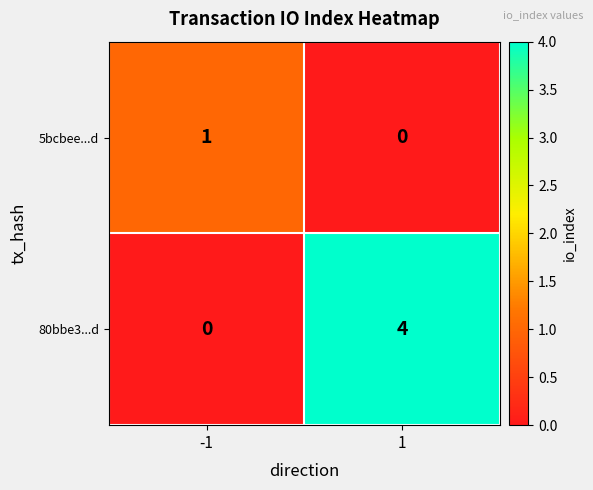

Between -1 and 1, which series saw the biggest shift?

80bbe3...d